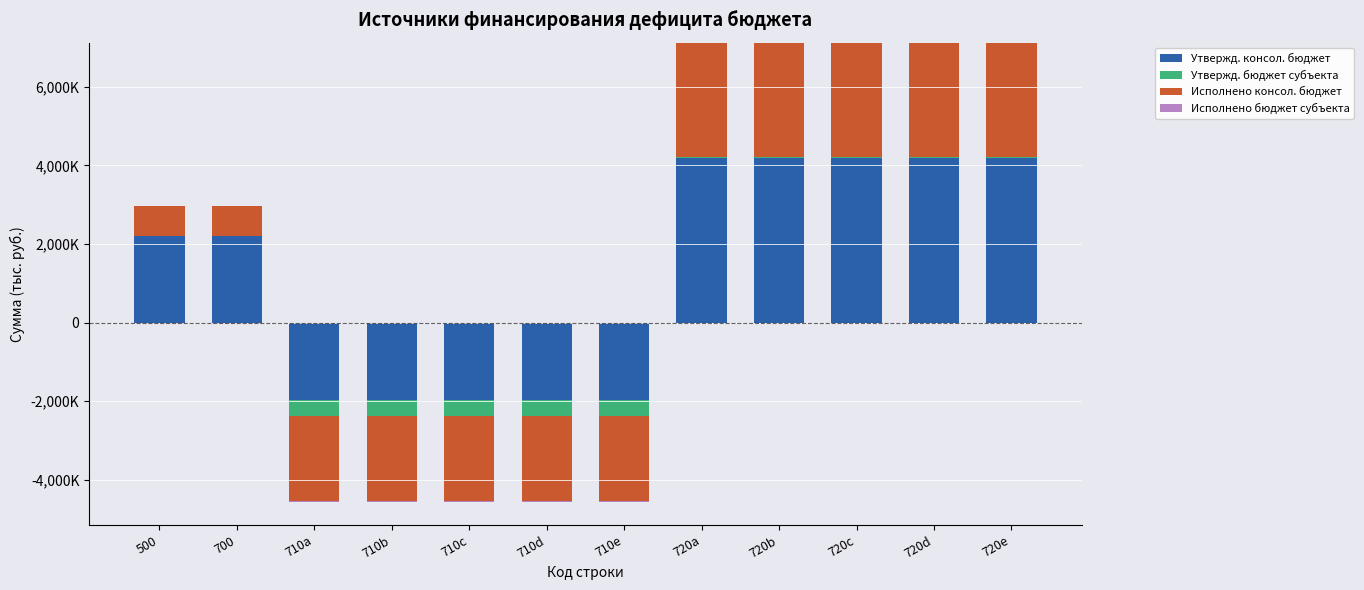

What are all the series names shown in the legend?

Утвержд. консол. бюджет, Утвержд. бюджет субъекта, Исполнено консол. бюджет, Исполнено бюджет субъекта